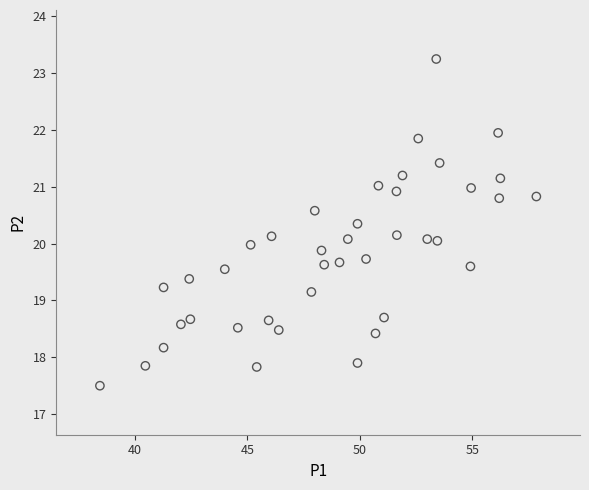

What is the range of X values (max minus min)?

19.4